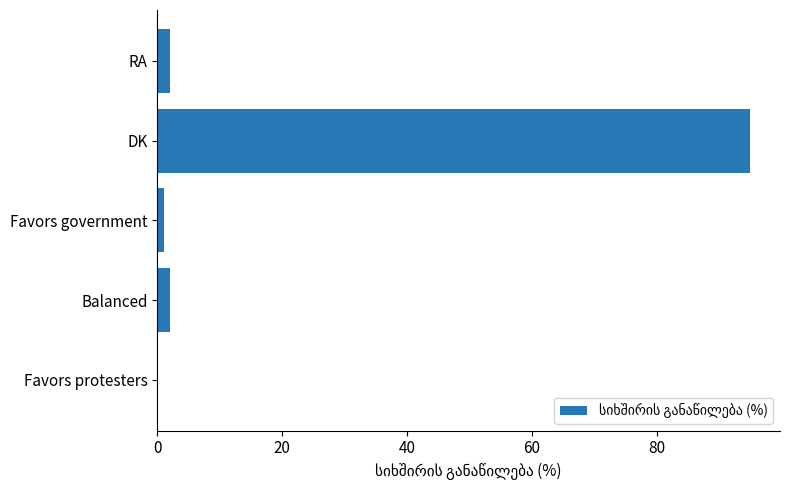

True or false: the data shows 0 at Favors protesters.

True